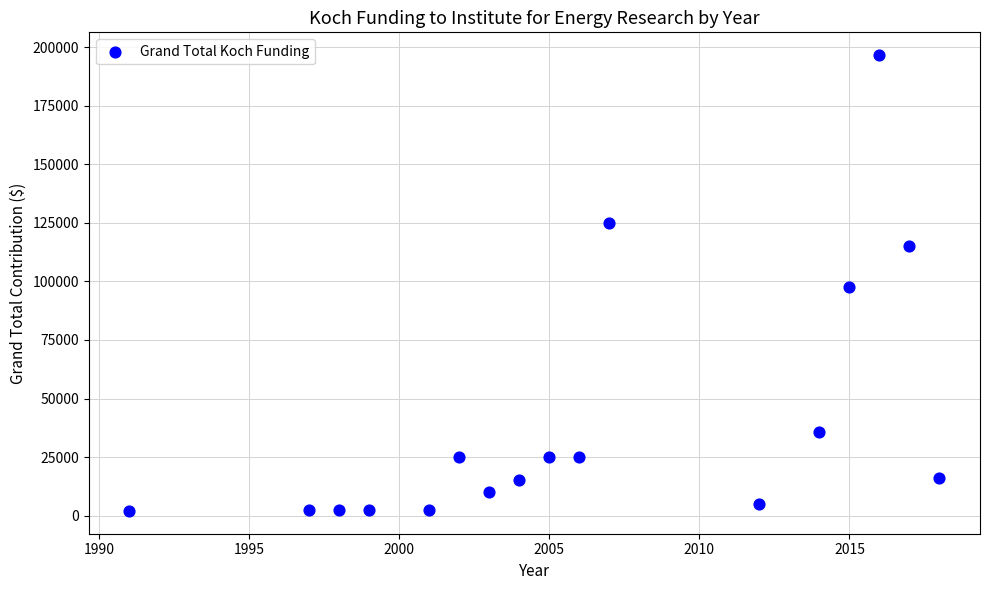

What is the range of Y values (max minus min)?

194652